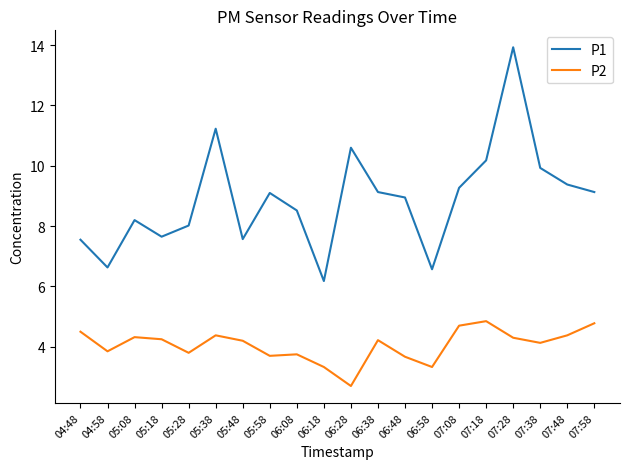

What is the spread (max minus min) of values at 07:48?

5.0